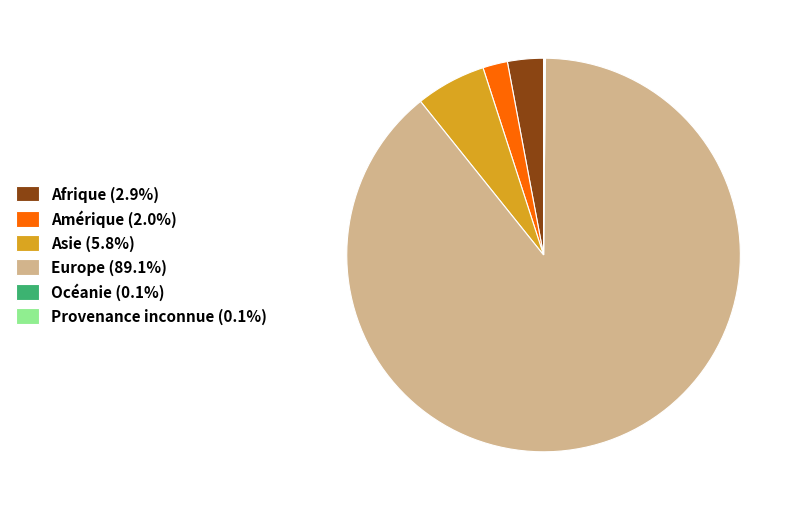

Approximately how many times larger is the value at Europe (89.1%) compared to Amérique (2.0%)?

43.9